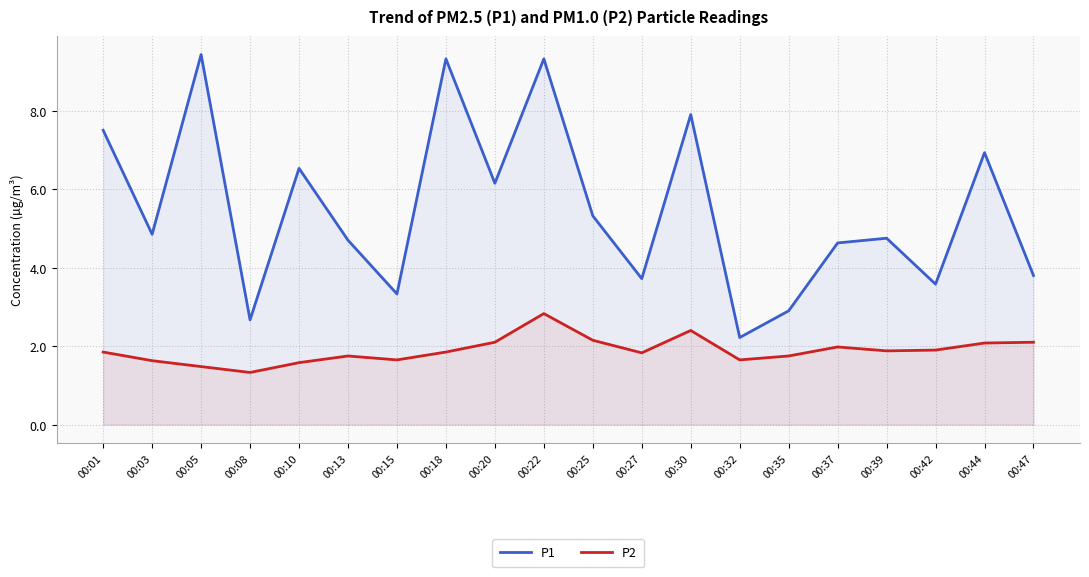

What is the sum of the P2 values at 00:47 and 00:37?

4.1